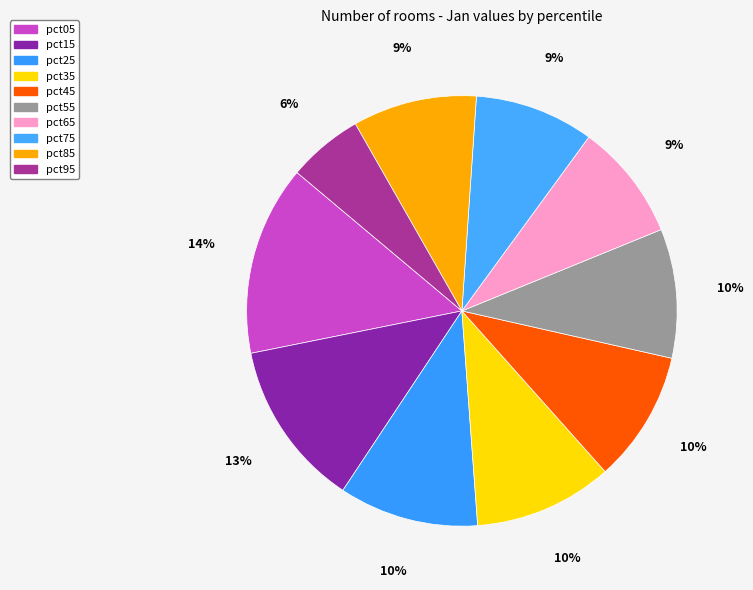

What portion of the pie excludes pct45?

90.1%